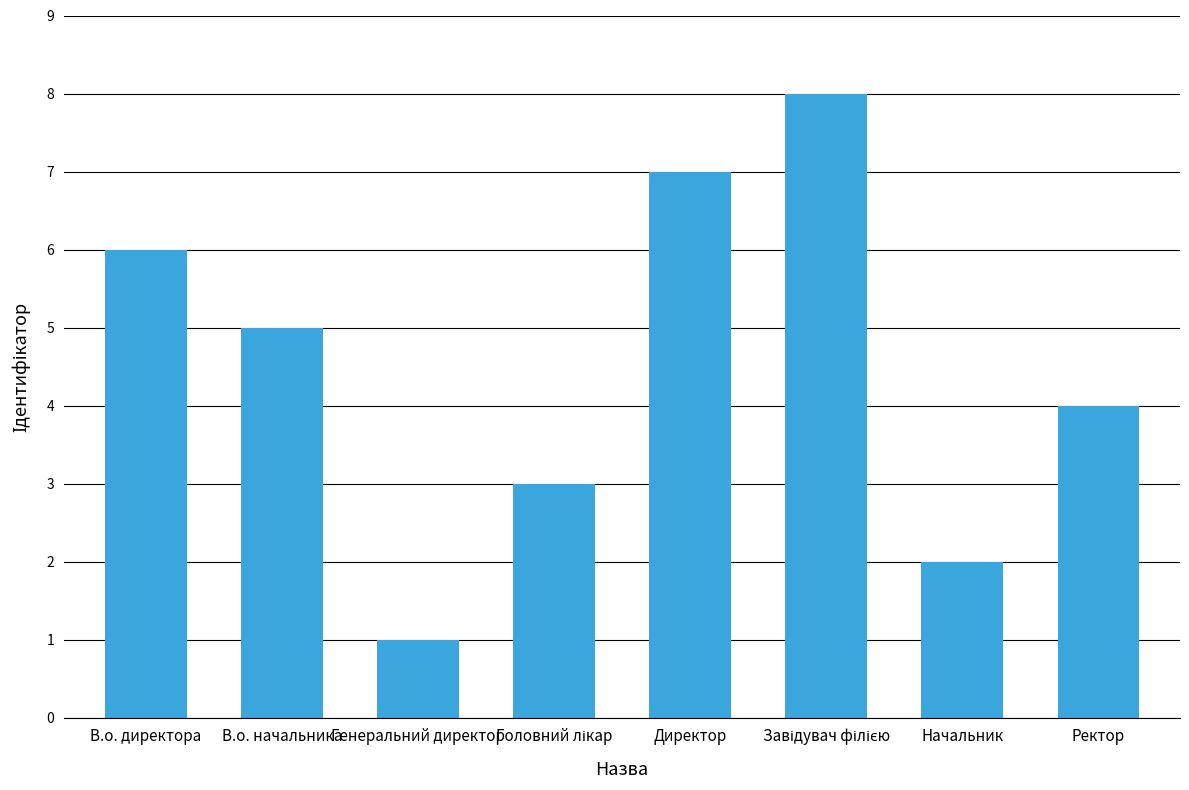

How many values are below 5?

4